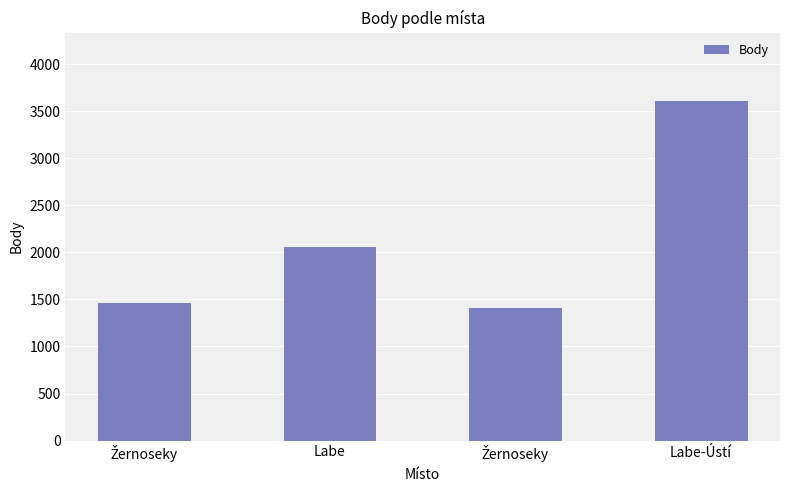

What is the label of the 4th bar from the right?

Žernoseky